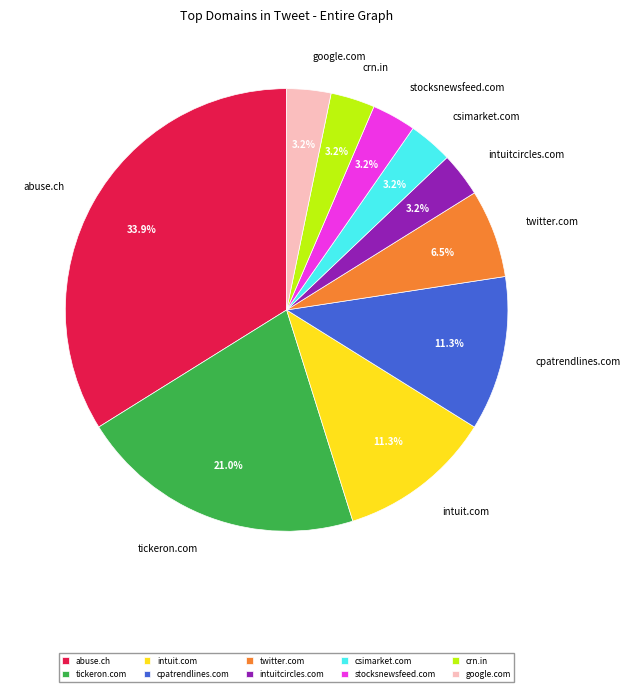

What is the ratio of the value at twitter.com to the value at csimarket.com?

2.0